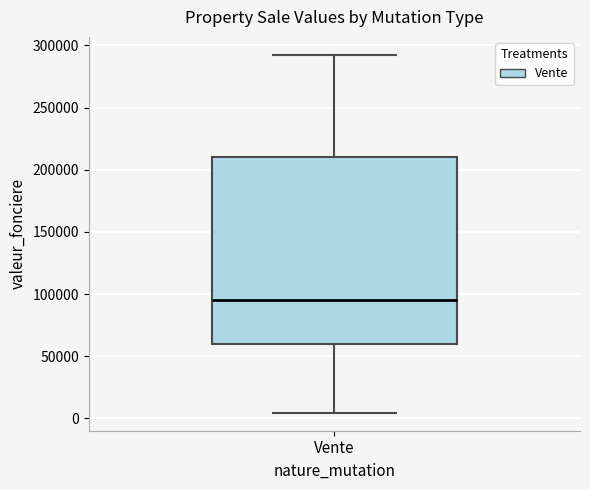

Where is the upper edge of the box for Vente on the y-axis? The values are not printed on the chart, so give them approximately, as read against the axis.

210000